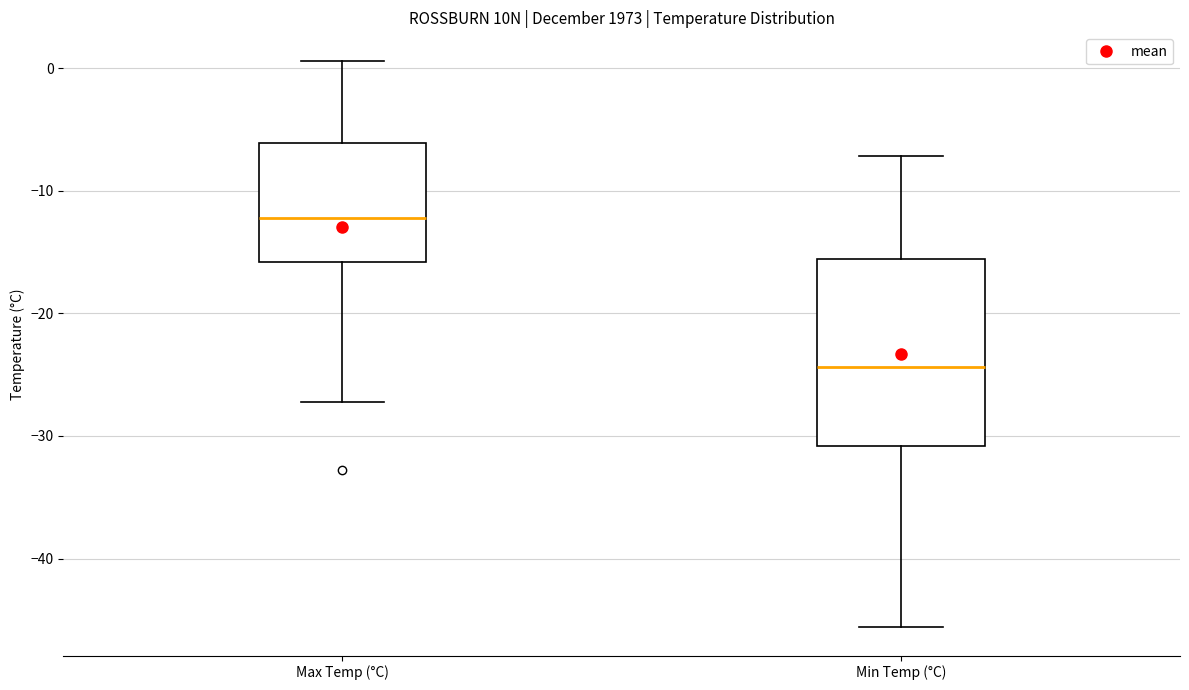

Which box's median line is the highest?

Max Temp (°C)